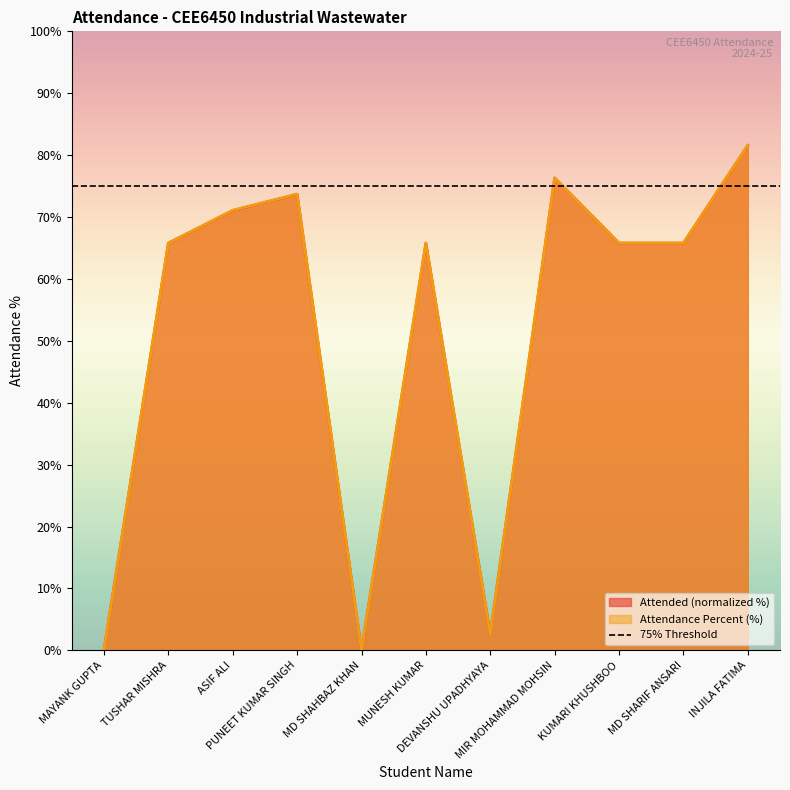

At which category does the chart reach its minimum across all series?

MAYANK GUPTA